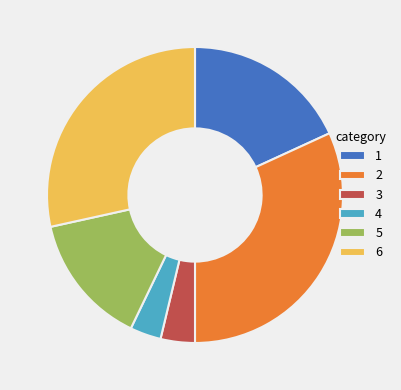

Do 4 and 1 together represent more than half of the pie?

No